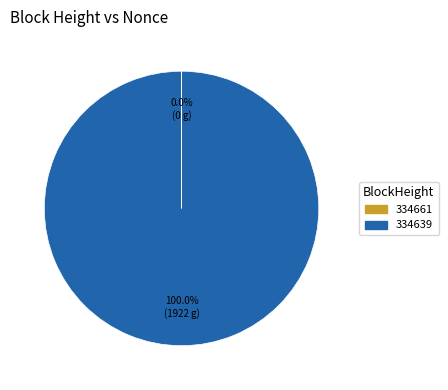

What is the majority slice?

334639